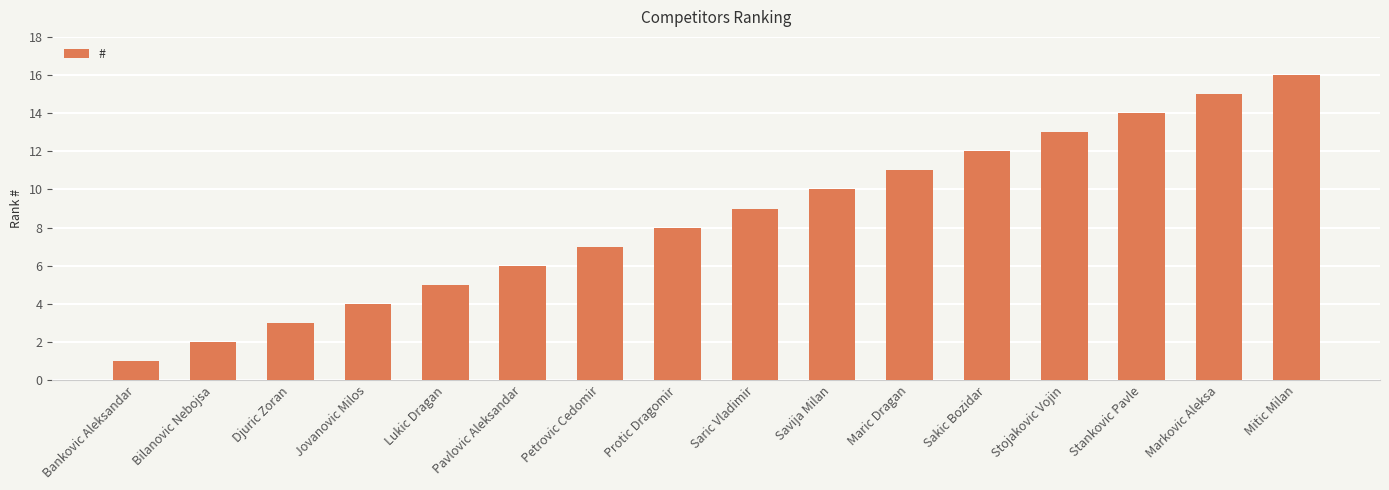

Reading left to right, list all the values displayed in this chart.

Bankovic Aleksandar=1	Bilanovic Nebojsa=2	Djuric Zoran=3	Jovanovic Milos=4	Lukic Dragan=5	Pavlovic Aleksandar=6	Petrovic Cedomir=7	Protic Dragomir=8	Saric Vladimir=9	Savija Milan=10	Maric Dragan=11	Sakic Bozidar=12	Stojakovic Vojin=13	Stankovic Pavle=14	Markovic Aleksa=15	Mitic Milan=16